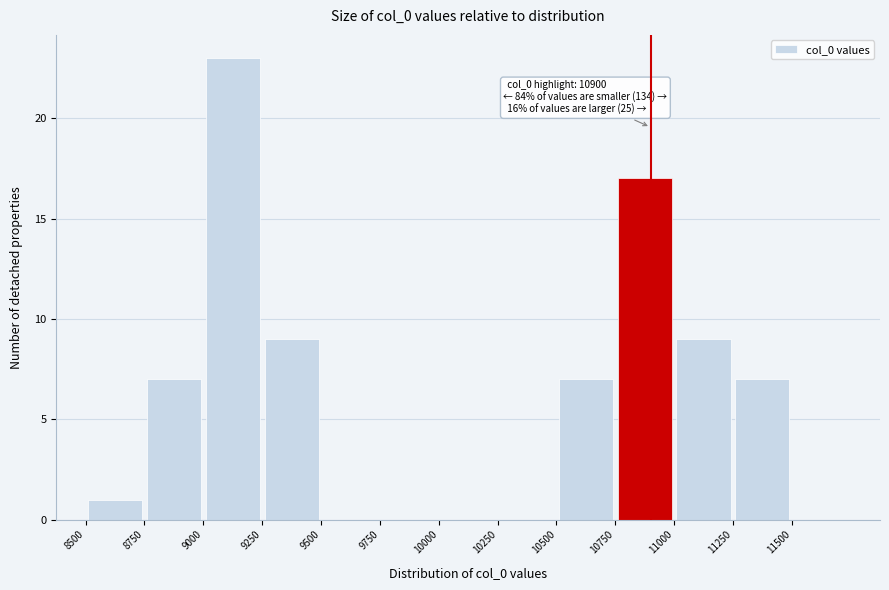

Which range on the x-axis has the tallest bar?

9000 to 9250